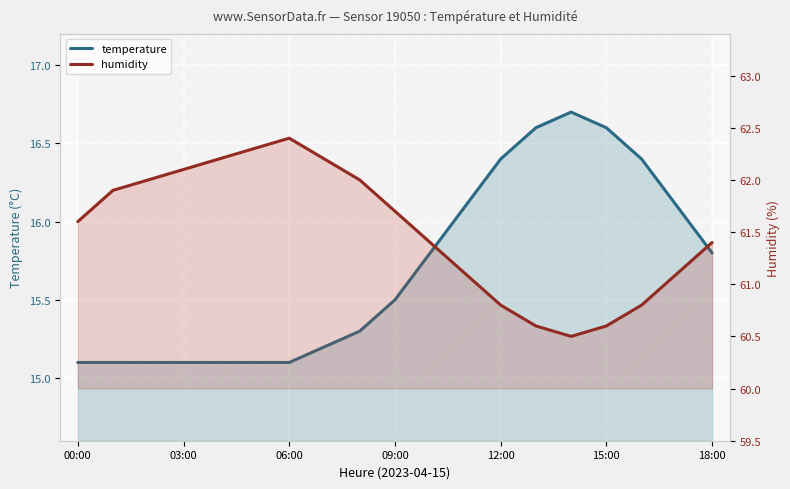

What is the difference between the maximum and minimum values in the humidity series?

1.9